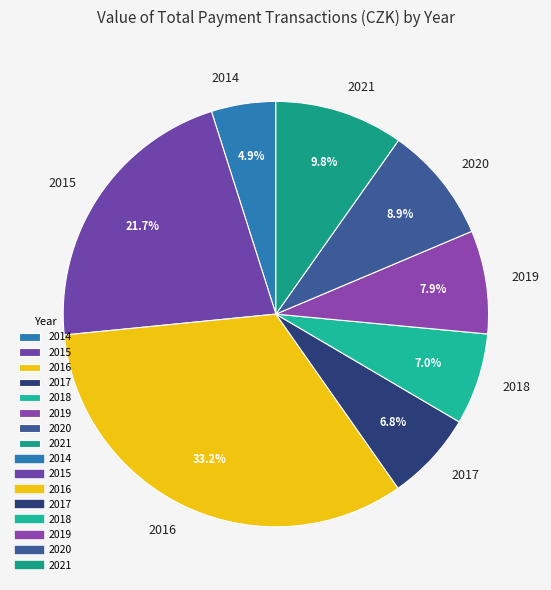

Is 2020 the majority of the pie?

No